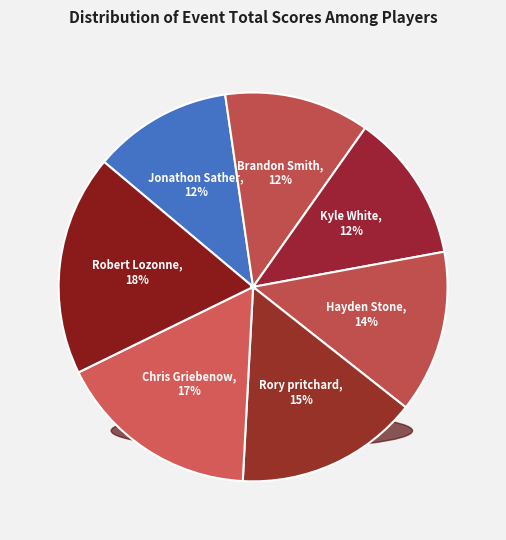

Which category has the biggest portion of the pie?

Robert Lozonne